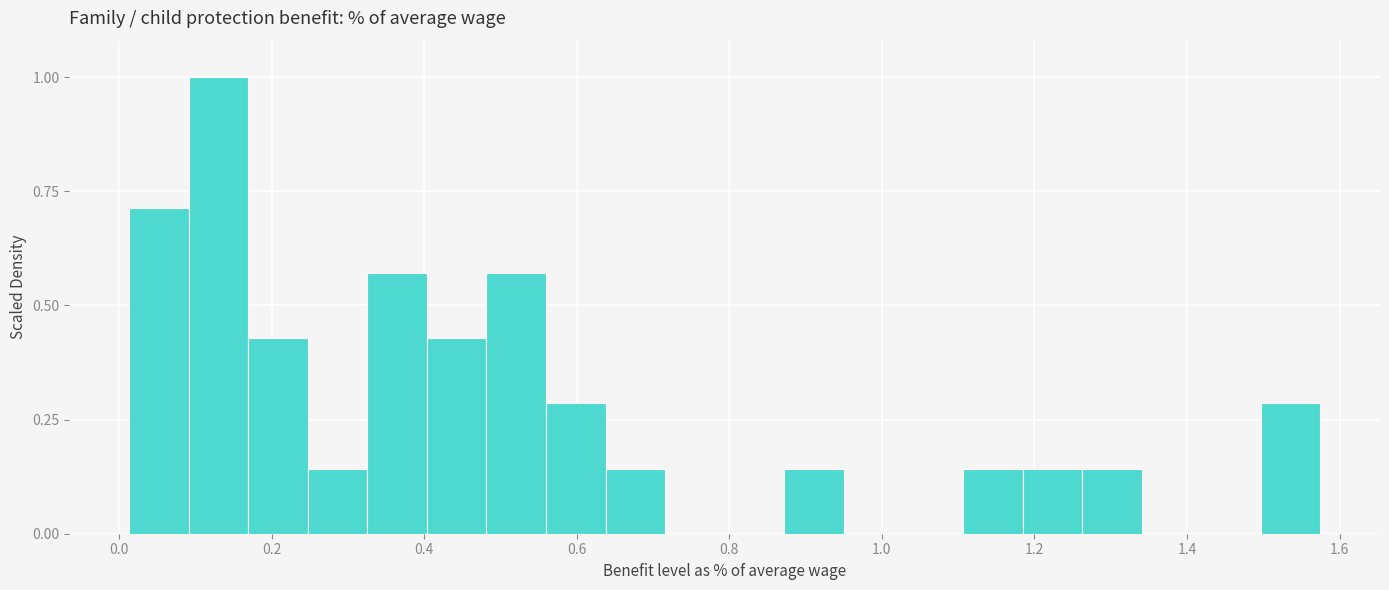

Around what value on the x-axis is the tallest bar? Give the approximate position of its centre, as read against the axis.

0.14